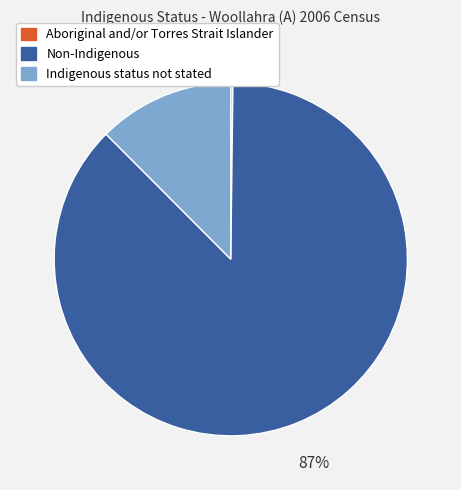

Combined, do Indigenous status not stated and Non-Indigenous account for over 50%?

Yes